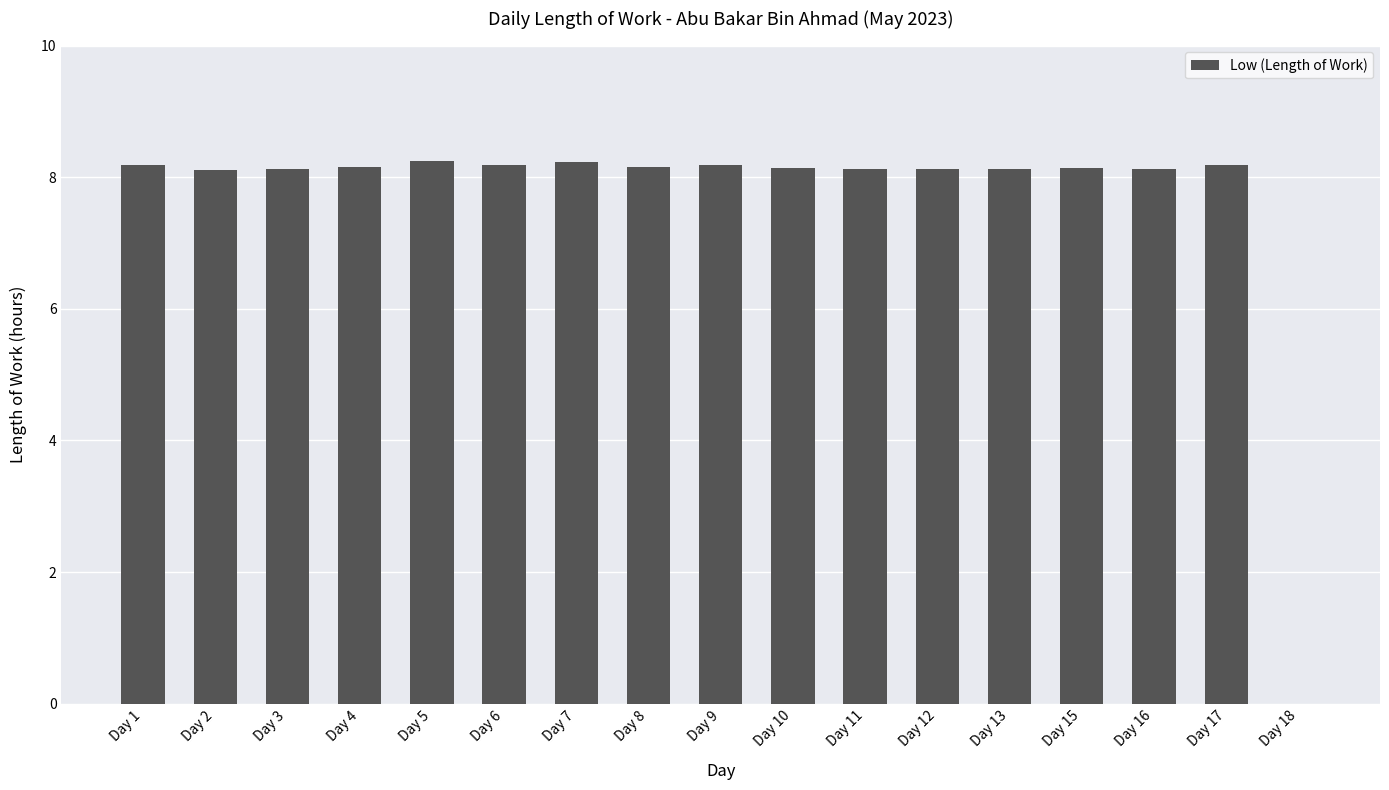

Read the value at Day 3.

8.1